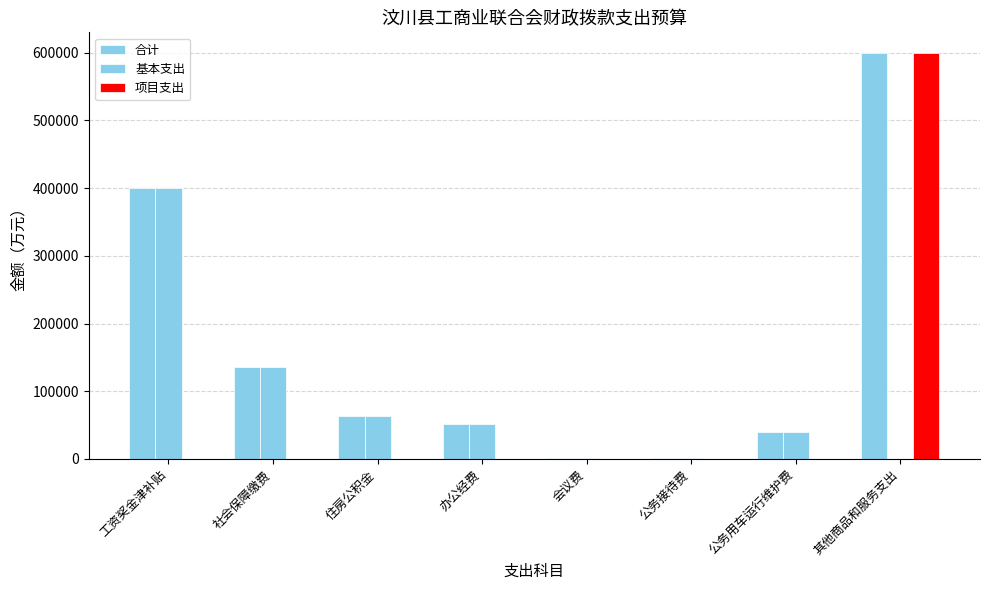

Is it true that 项目支出 equals -243939 at 办公经费?

False